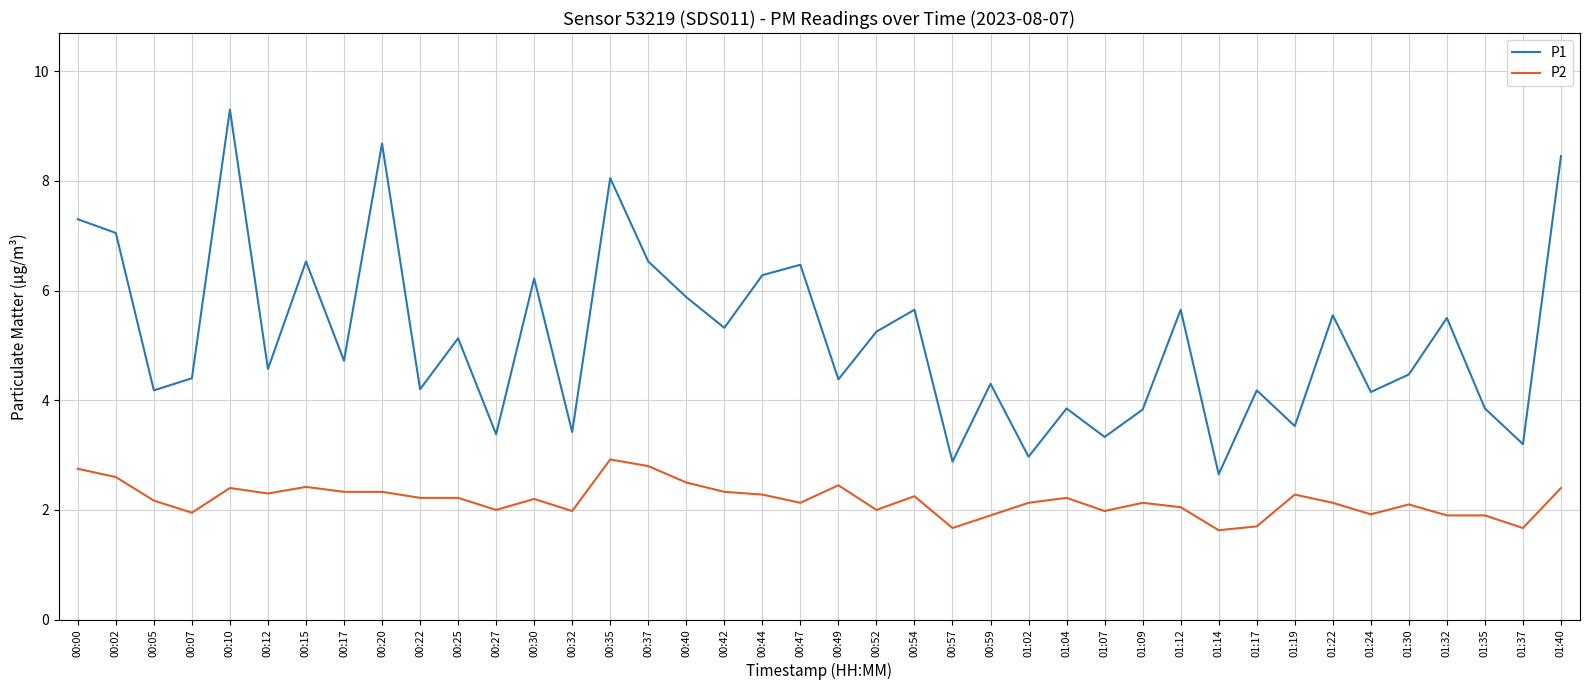

Which series has the largest range (max minus min)?

P1